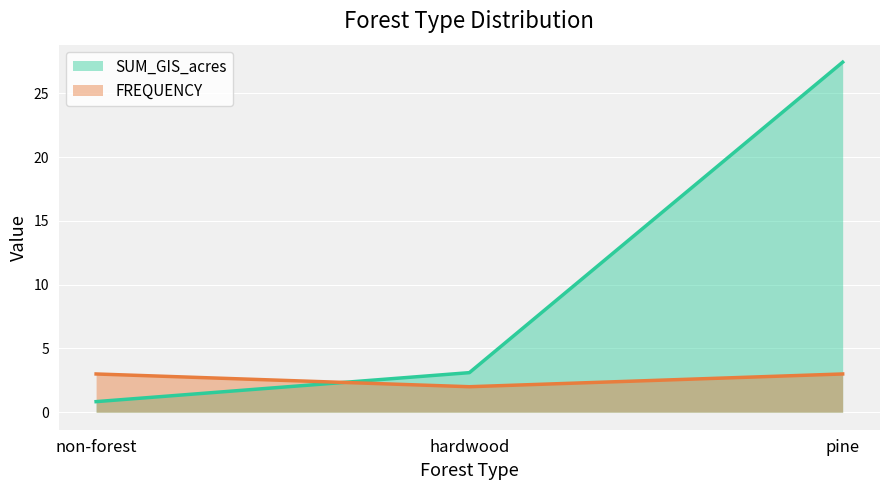

What are all the series names shown in the legend?

SUM_GIS_acres, FREQUENCY